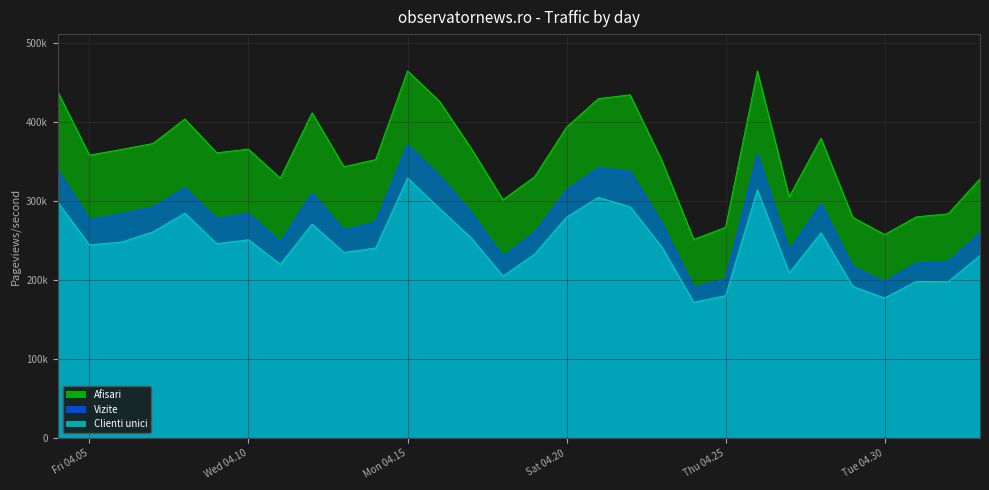

What is the spread (max minus min) of values at 2024.4.18?

96390